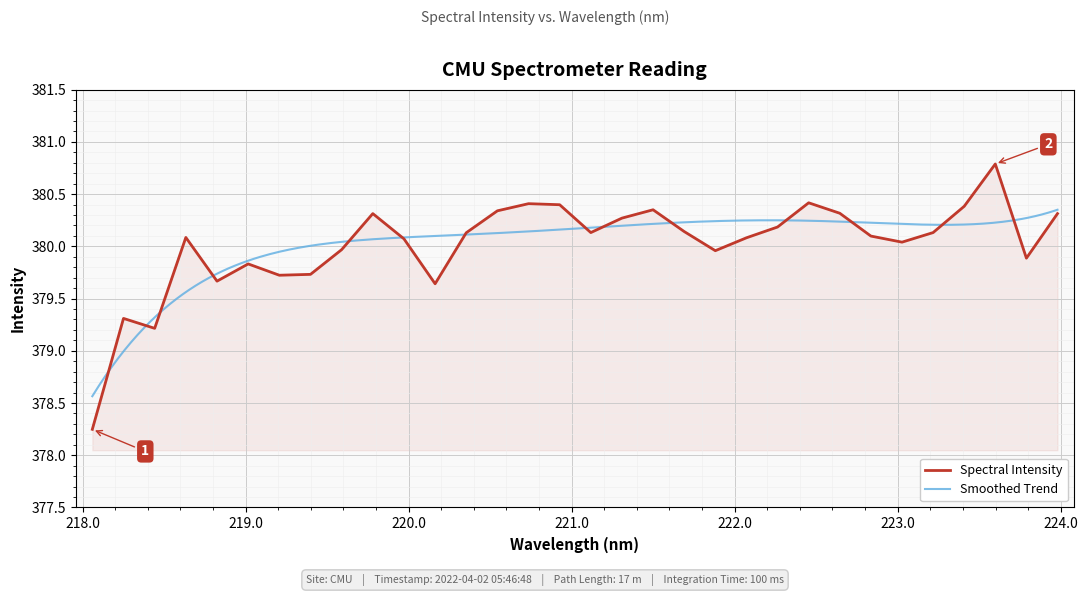

The chart shows a value of 541.6 at 221.1174. True or false?

False